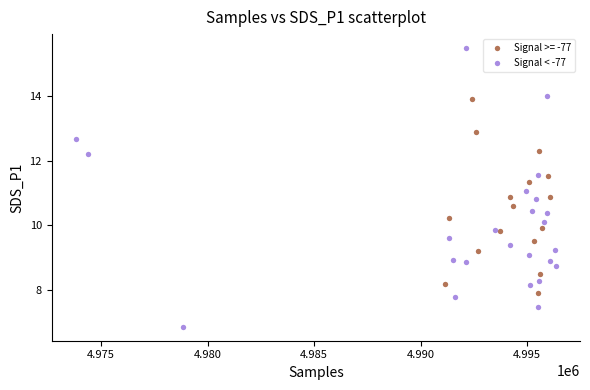

Which series has the widest spread of Y values?

Signal < -77